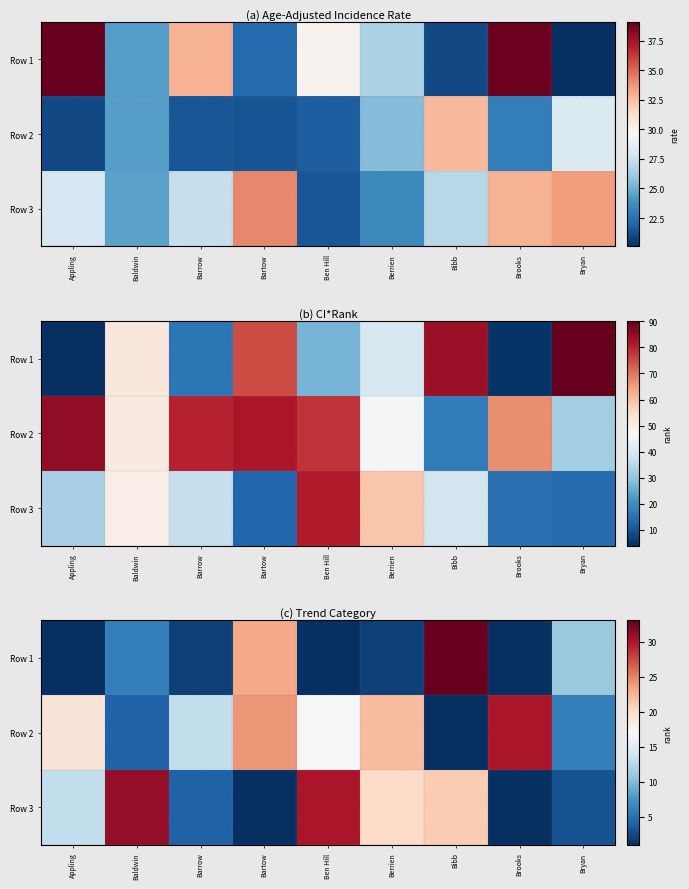

Is the value of Row 3 at Baldwin greater than the value of Row 1 at Brooks?

Yes